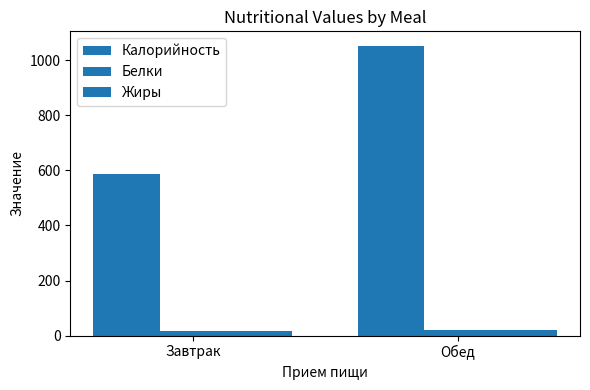

At how many categories does at least one series exceed 493?

2